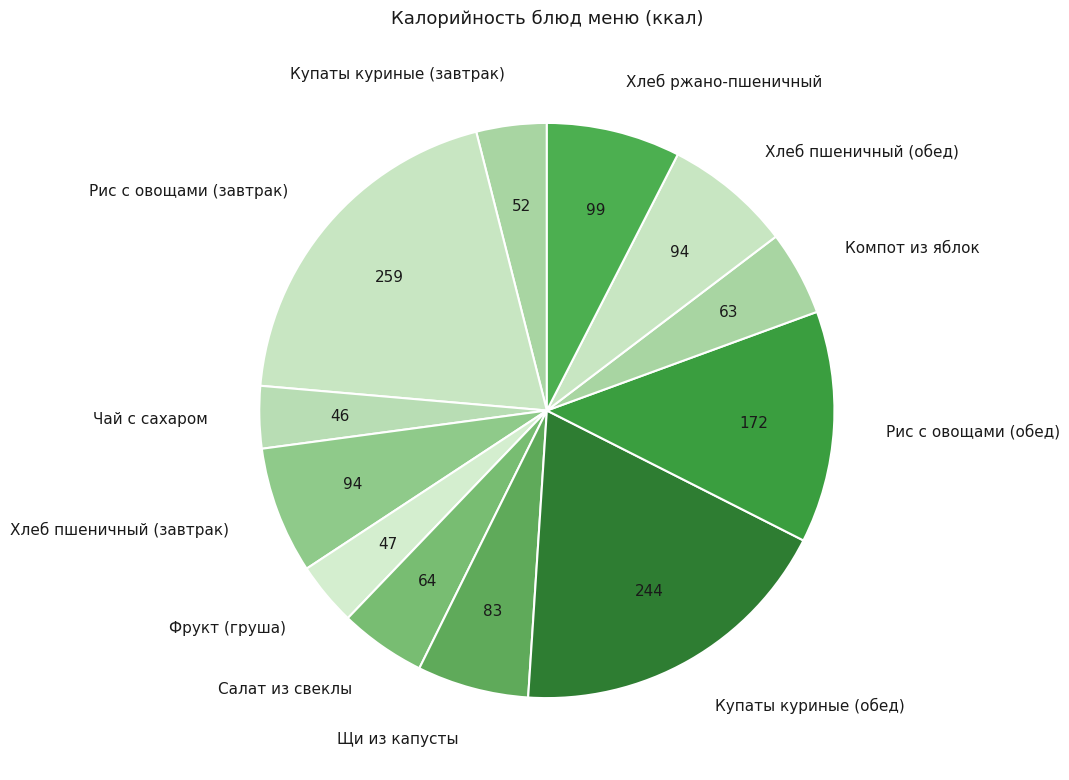

Is the sum of Купаты куриные (обед) and Рис с овощами (обед) greater than half?

No